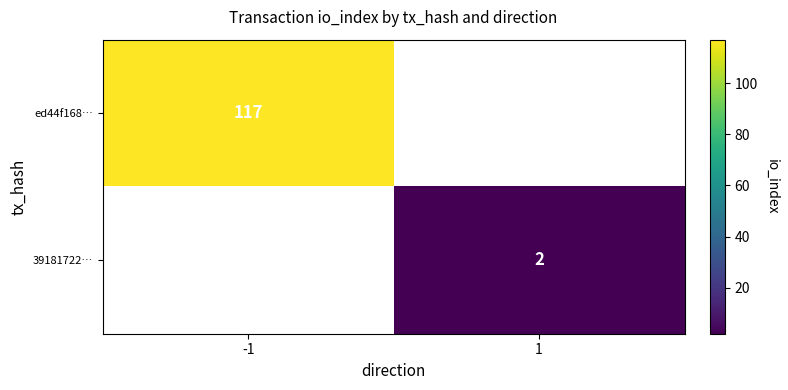

Is the value of ed44f168… at -1 greater than the value of 39181722… at 1?

Yes